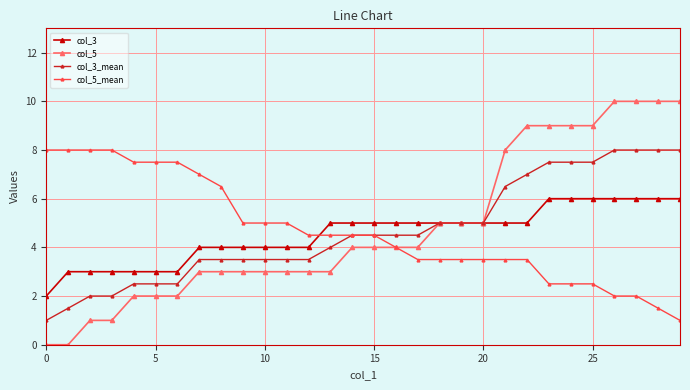

What is the average value of the col_3 series?

4.5